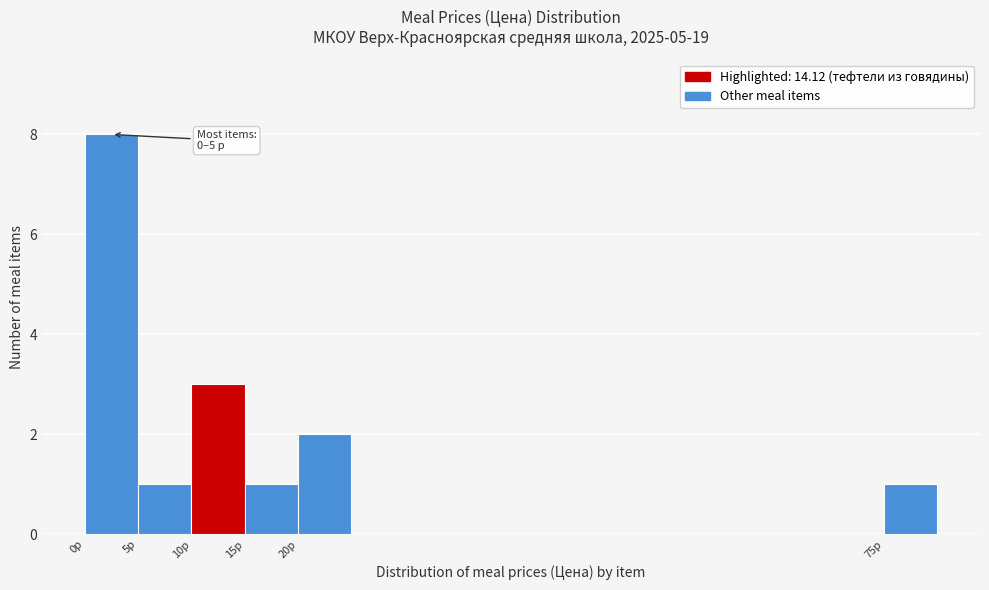

Over which range of the x-axis is the bar tallest?

0 to 5